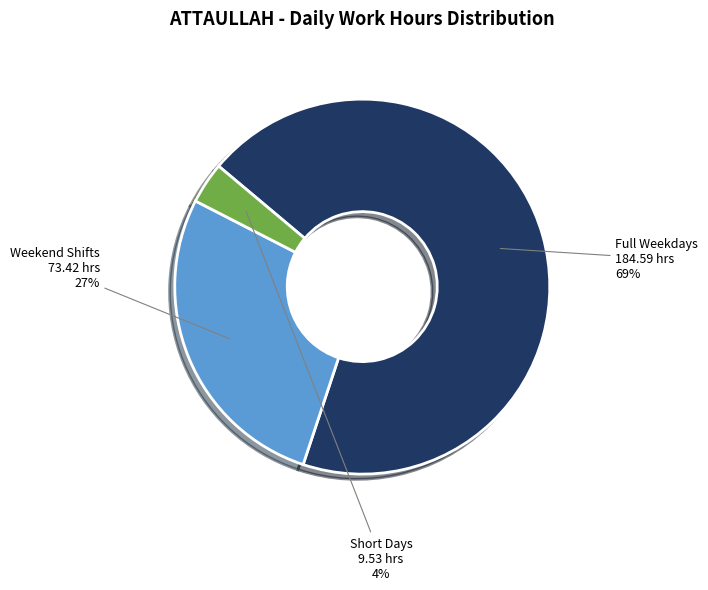

Combined, do Short Days and Weekend Shifts account for over 50%?

No